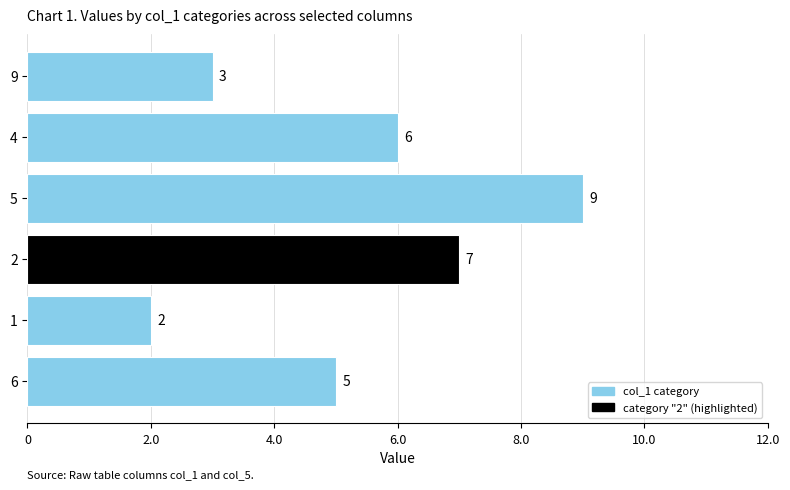

Is it true that the value at 9 is 3?

True